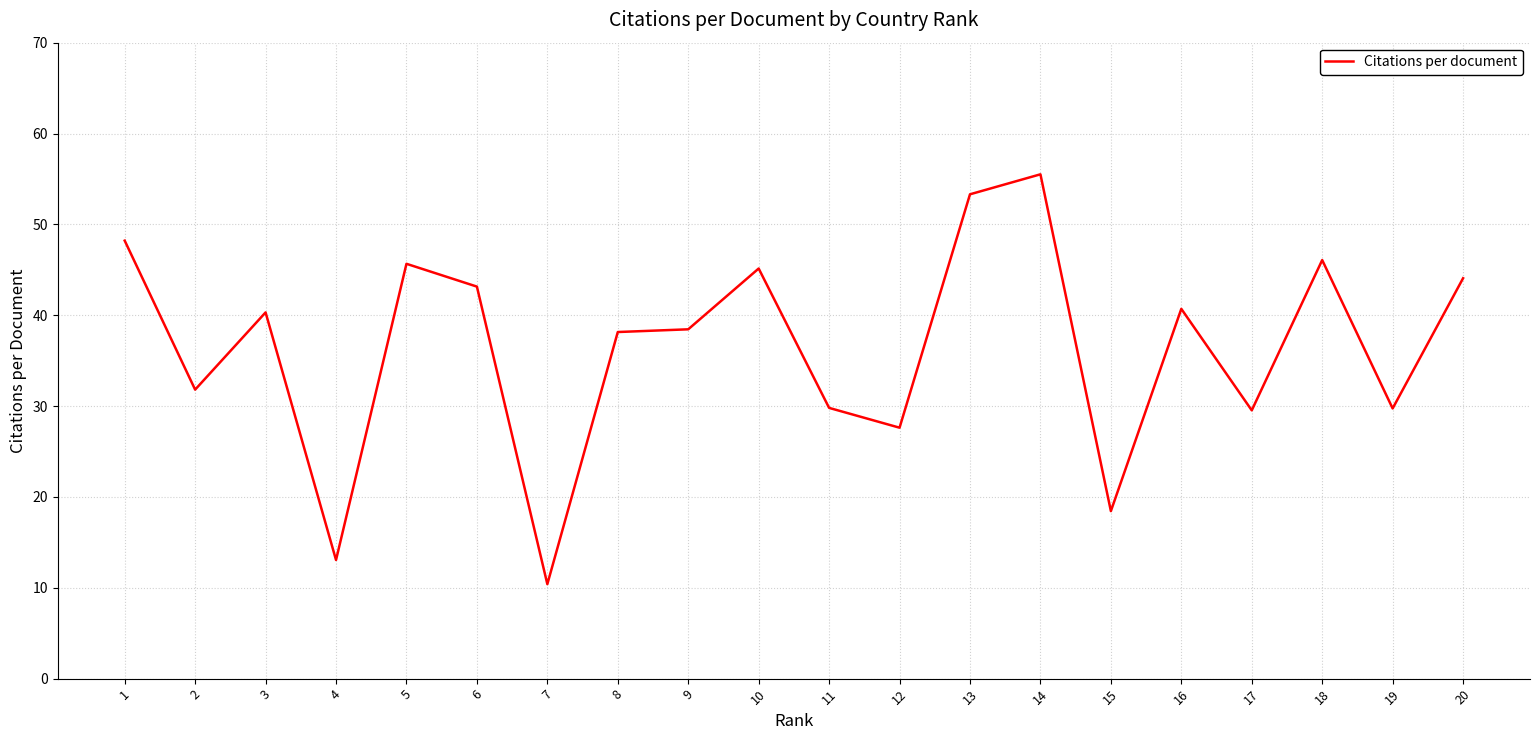

Where does the data first go above 40?

1